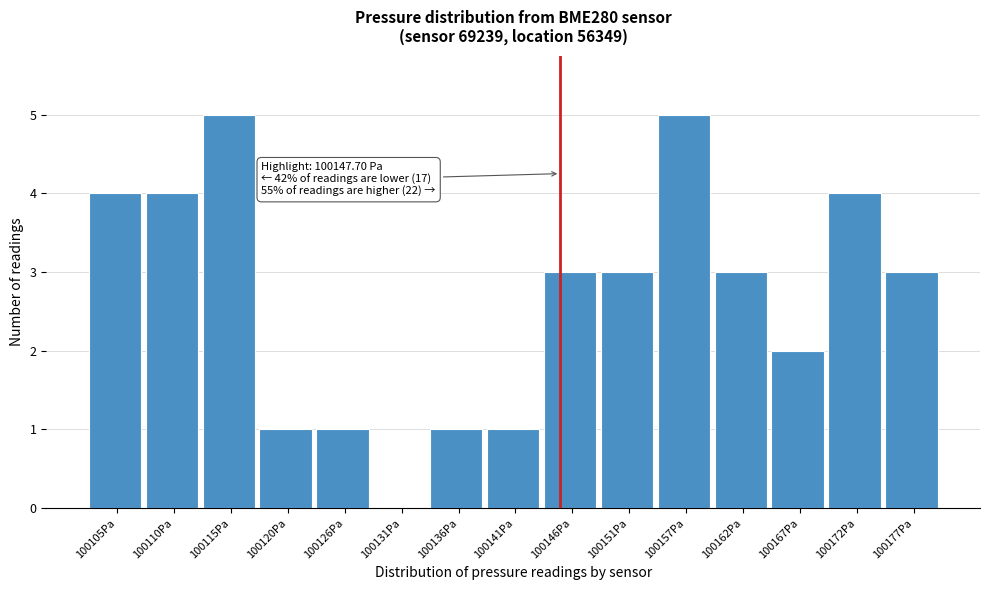

Reading left to right, transcribe all the data shown in this chart.

100105Pa=4	100110Pa=4	100115Pa=5	100120Pa=1	100126Pa=1	100131Pa=0	100136Pa=1	100141Pa=1	100146Pa=3	100151Pa=3	100157Pa=5	100162Pa=3	100167Pa=2	100172Pa=4	100177Pa=3